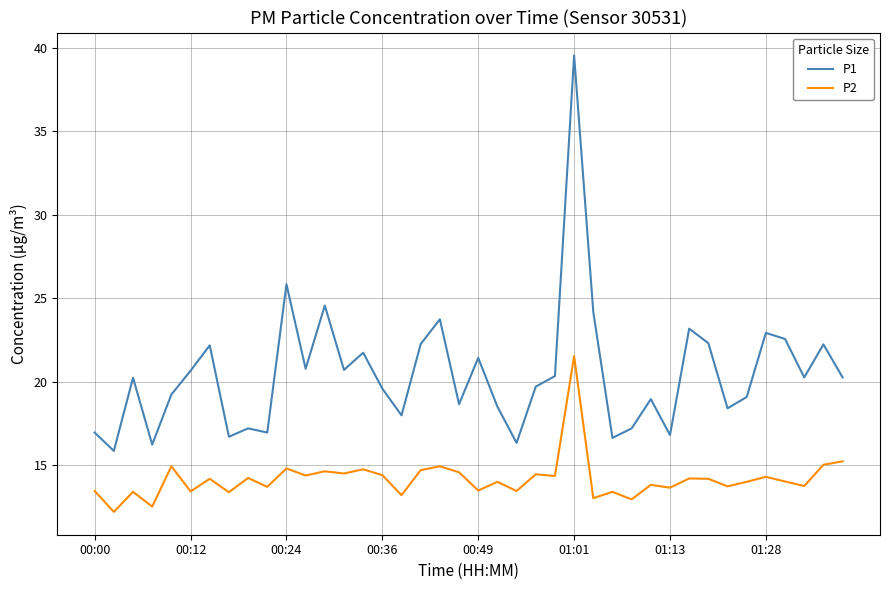

Which series has the largest total across all categories?

P1